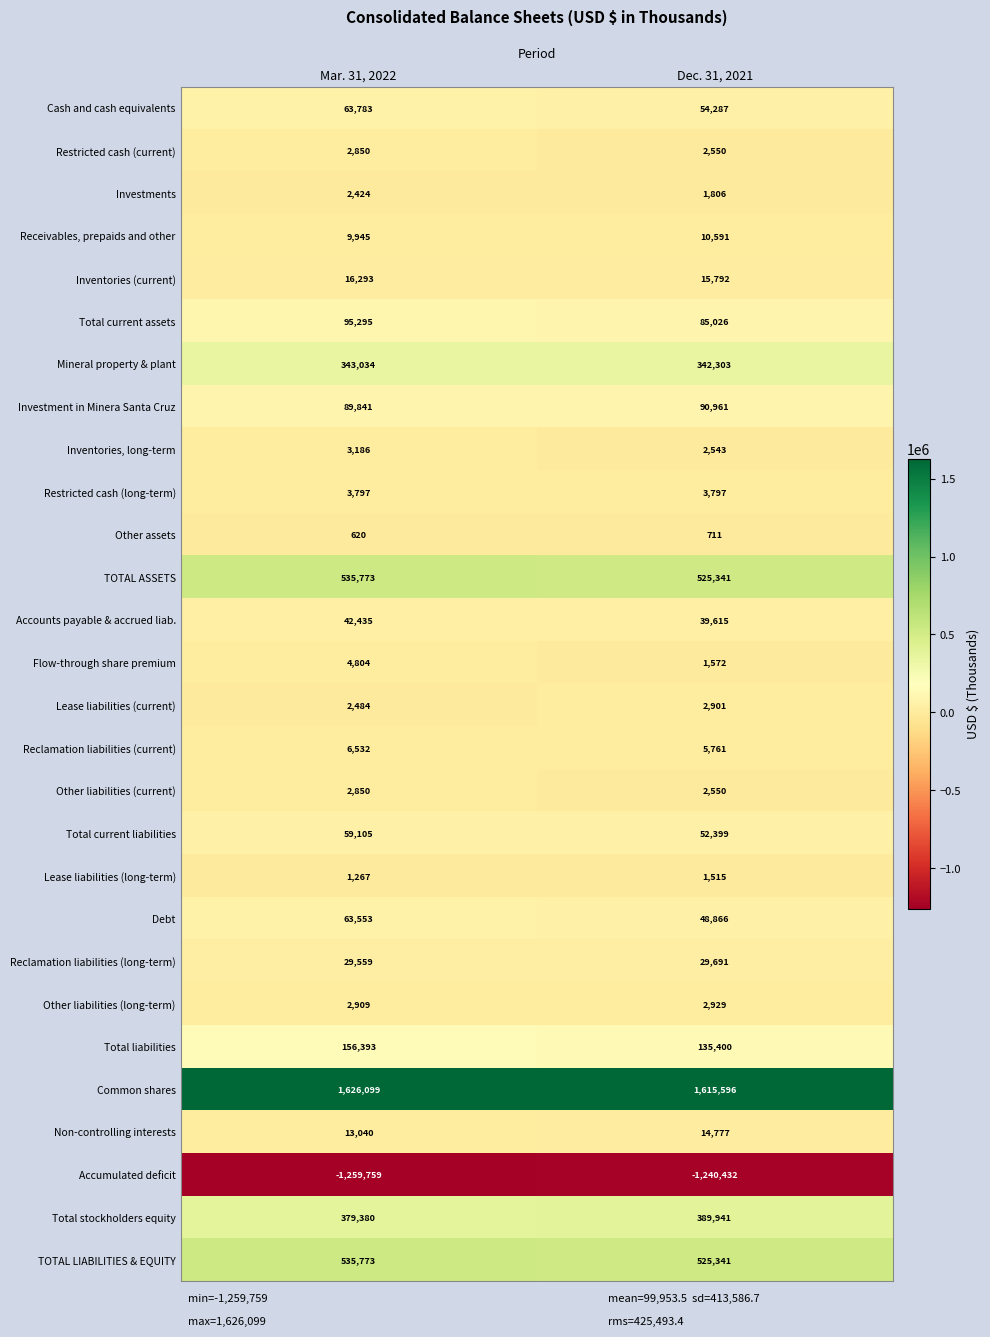

At which category is the sum across all series the highest?

Mar. 31, 2022